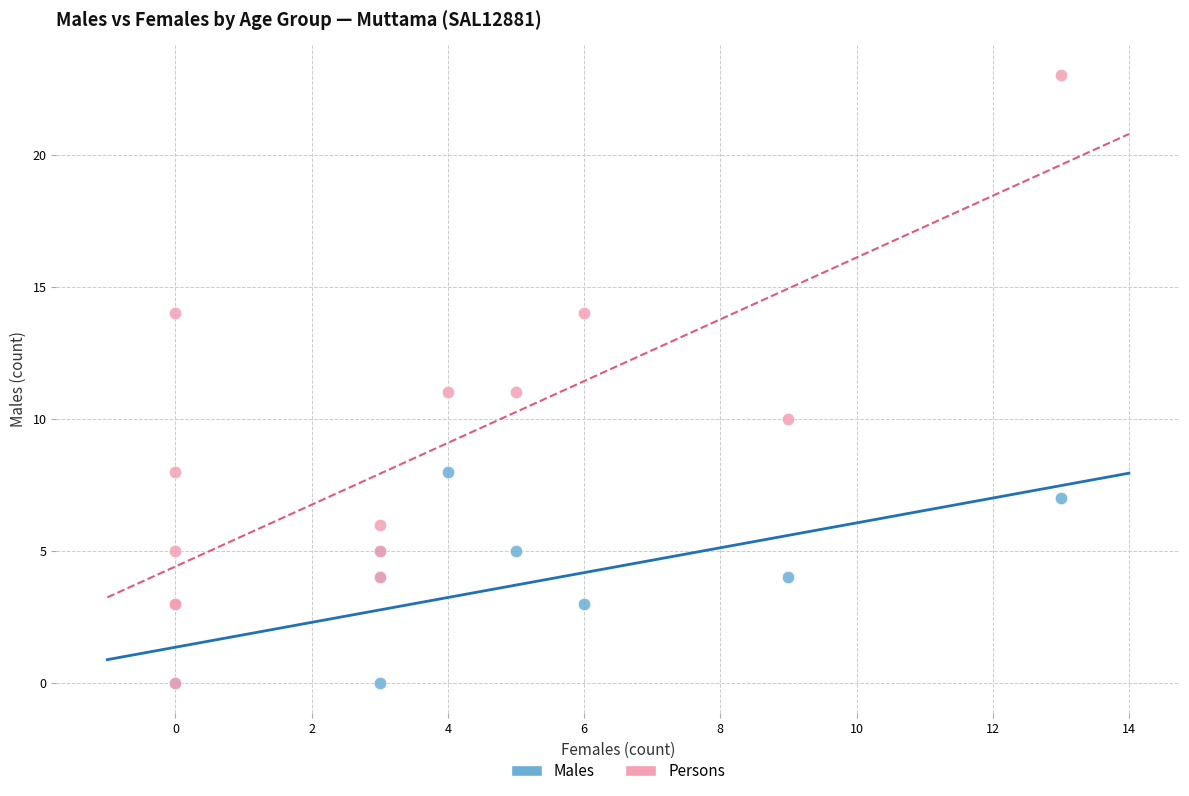

What are all the series names shown in the legend?

Males, Persons